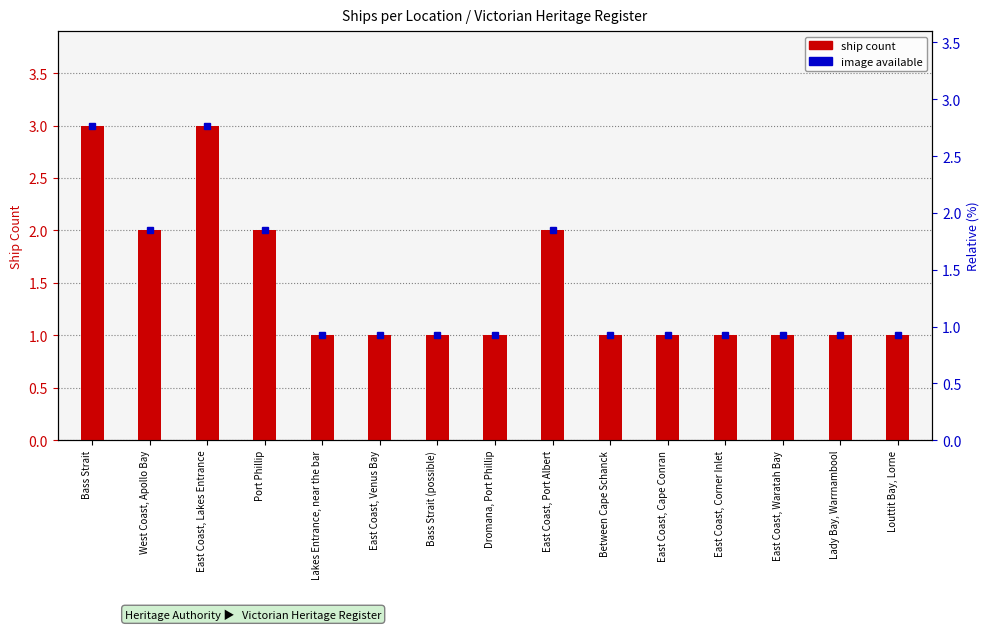

Reading left to right, extract all data points from this chart.

3	2	3	2	1	1	1	1	2	1	1	1	1	1	1